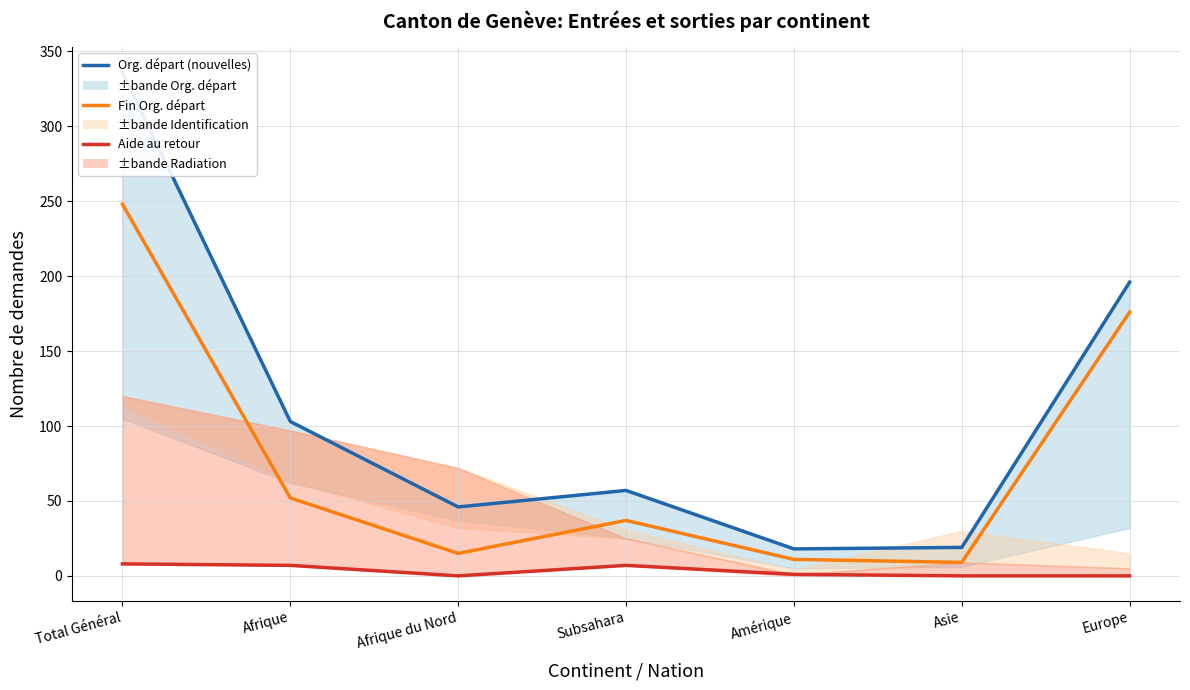

How many interior local valleys does the Fin Org. départ series have?

2